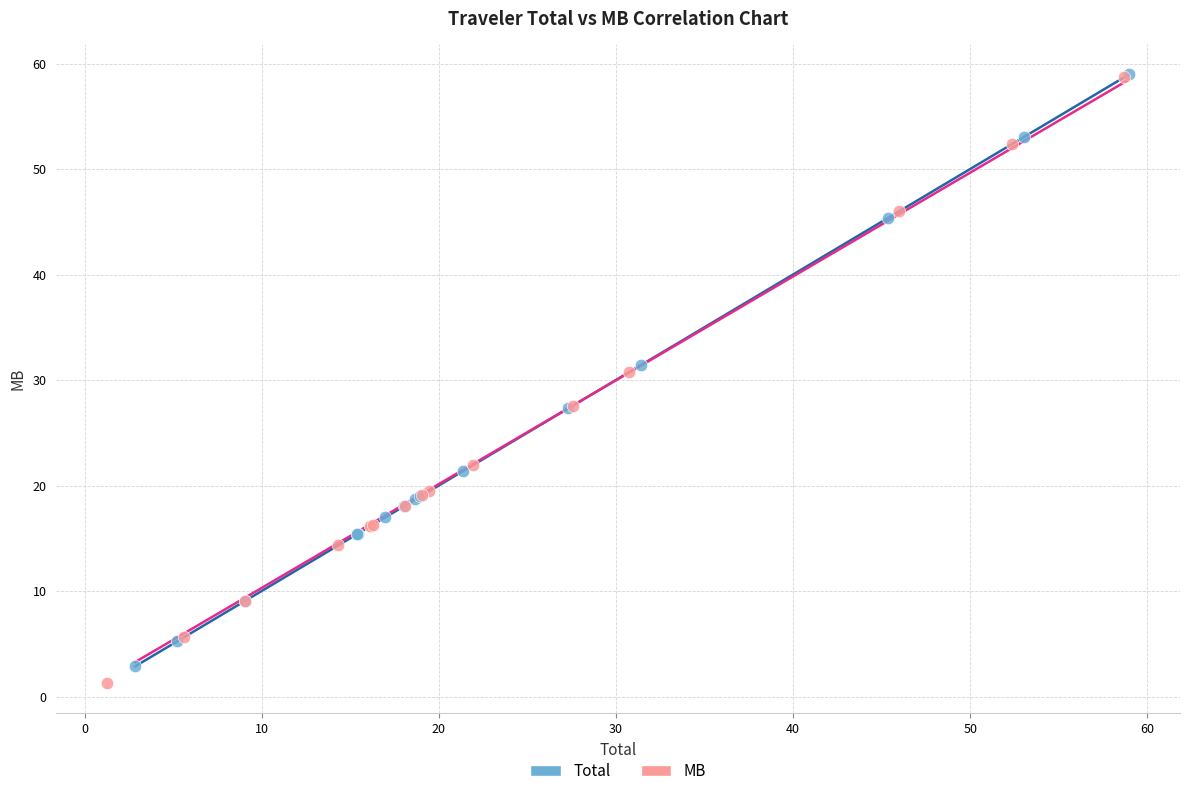

What are all the series names shown in the legend?

Total, MB